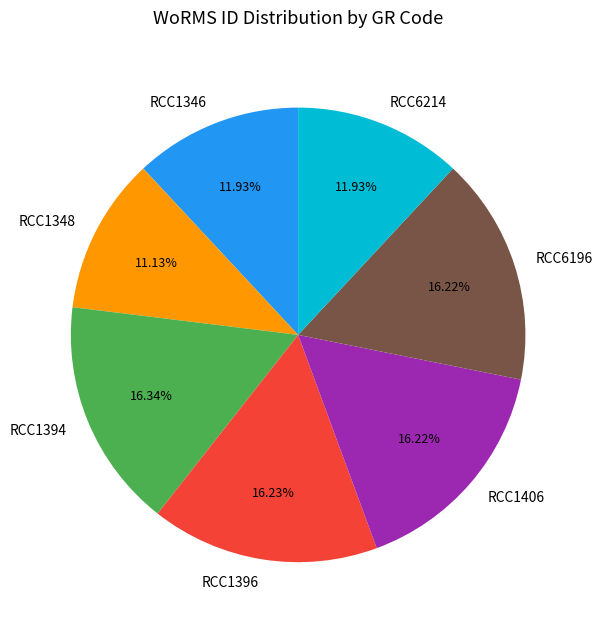

What percentage do RCC6196 and RCC1396 together represent?

32.5%